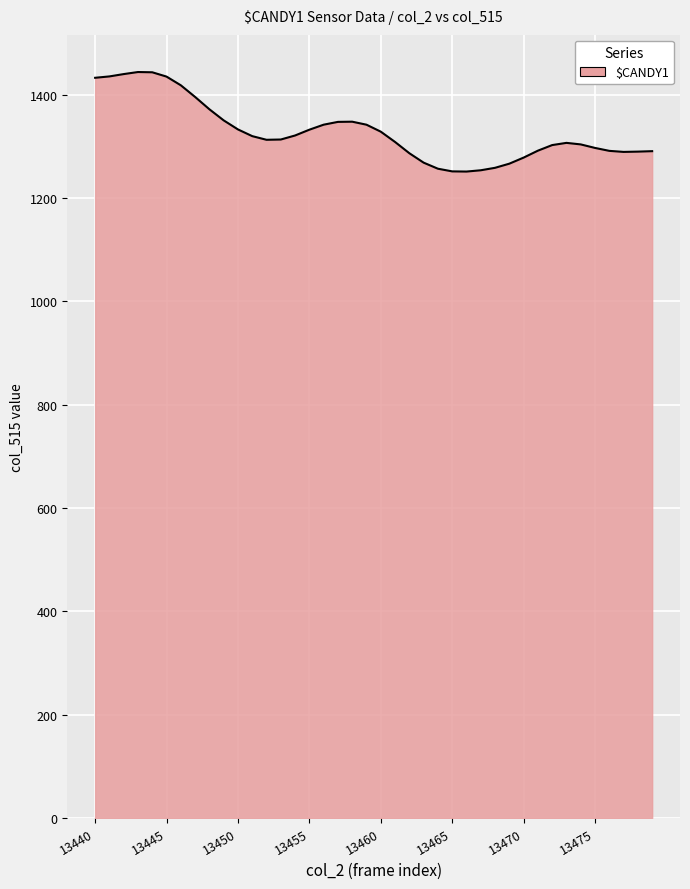

What is the difference between the maximum and minimum values?

192.6